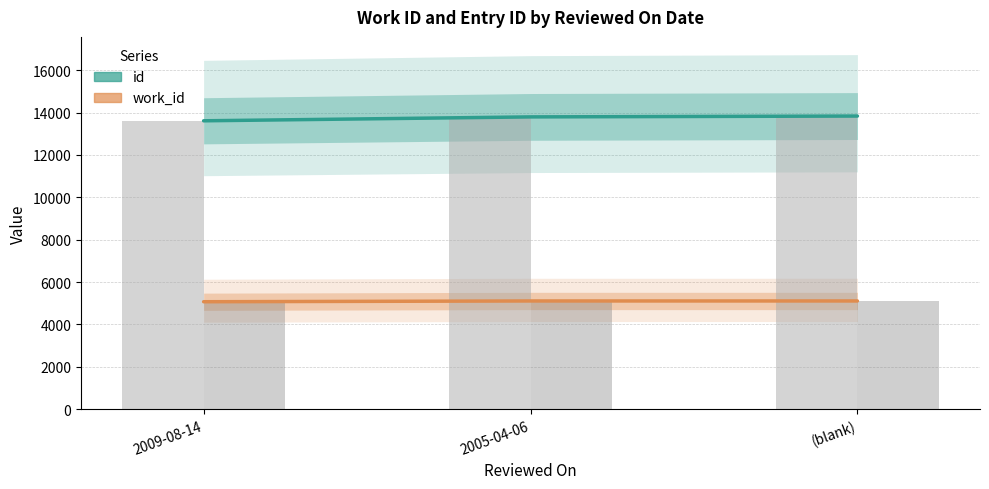

What is the value of the id bar at the 1st from the left?

13609